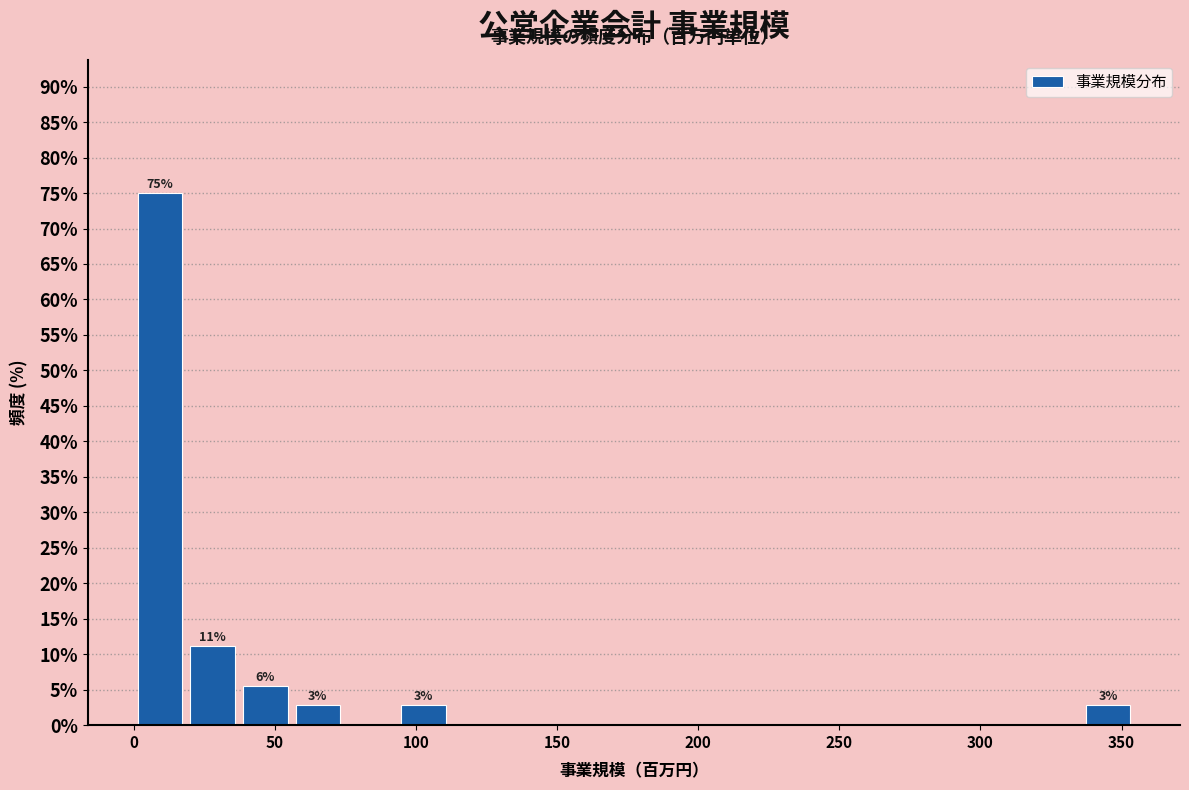

Around what value on the x-axis is the tallest bar? Give the approximate position of its centre, as read against the axis.

10